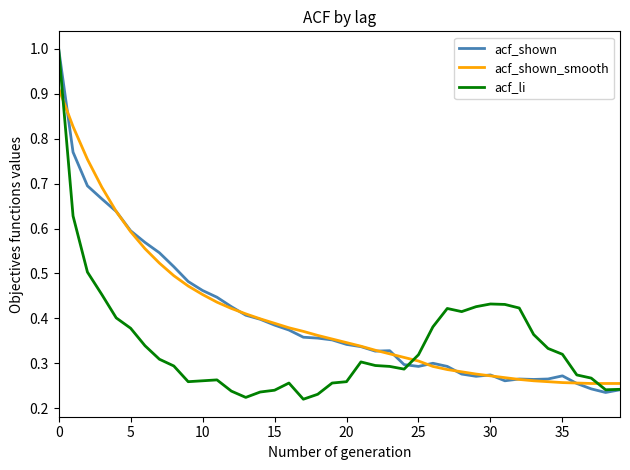

What is the highest value of the acf_li series?

1.0